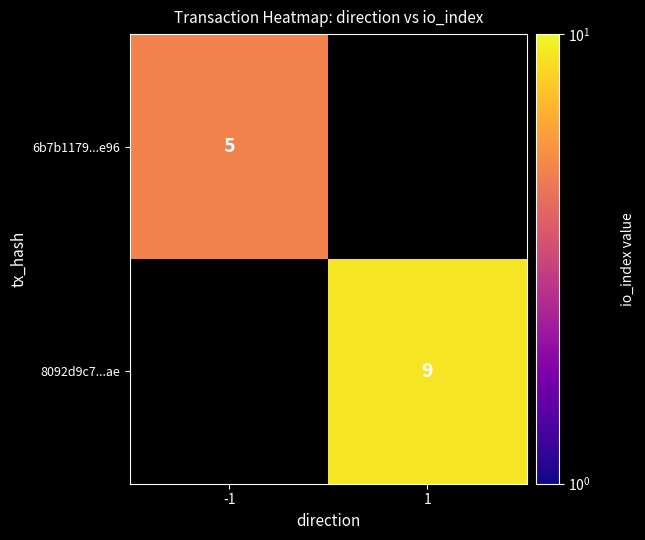

True or false: 8092d9c7...ae has a value of 9 at 1.

True